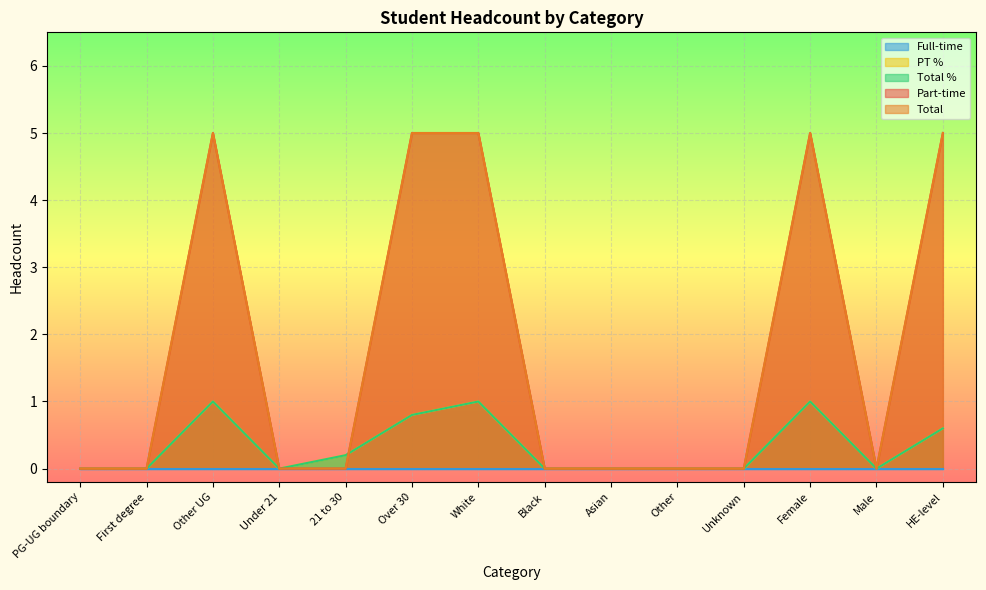

Which label corresponds to the smallest value in the chart?

PG-UG boundary